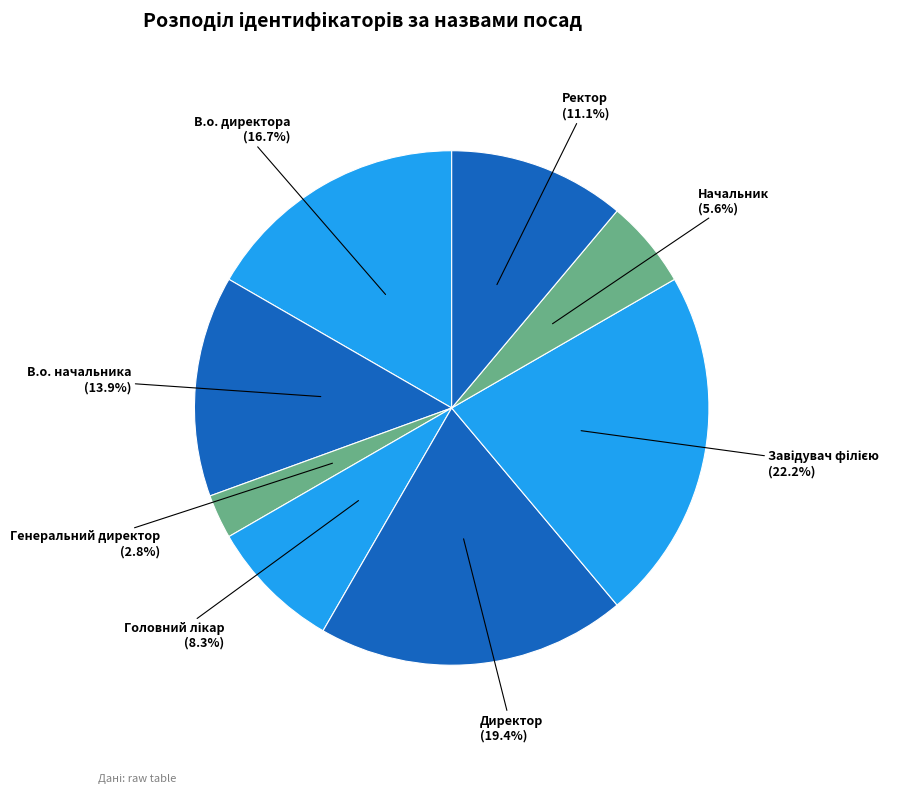

Is there any slice that represents more than half of the pie?

No